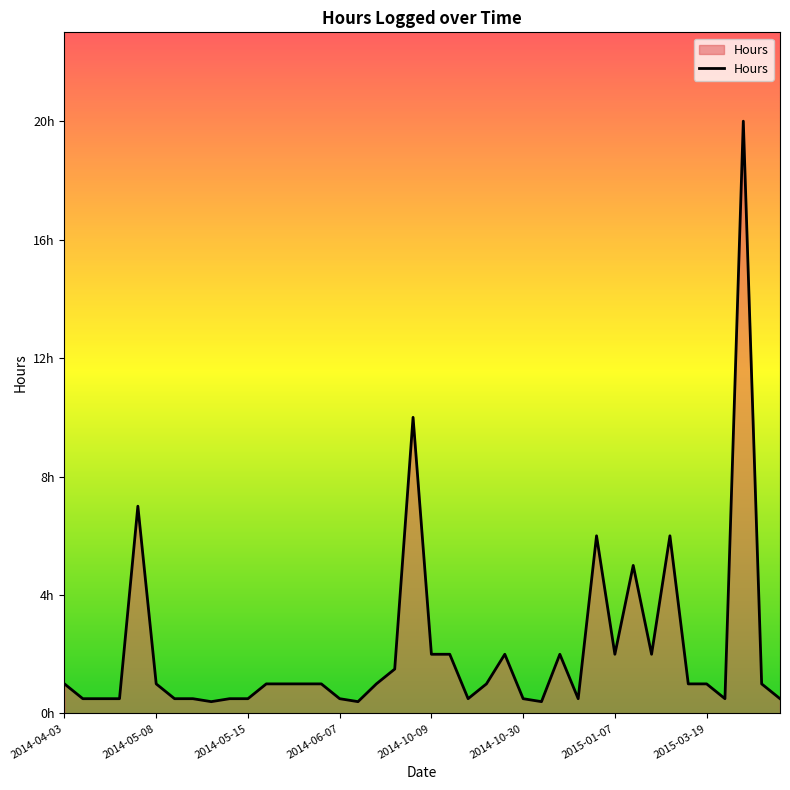

Does the chart display data point markers on the line(s)?

No